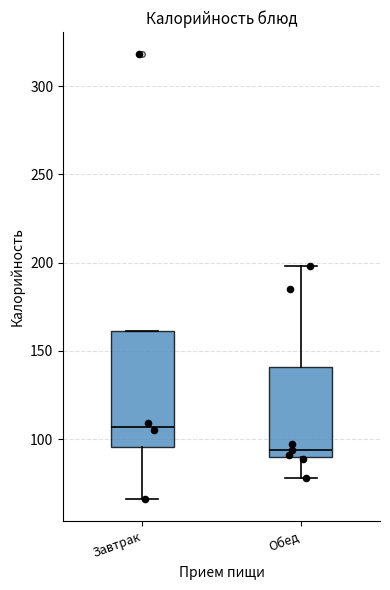

Reading left to right, transcribe this box plot: for each box, give where its median line is, the range the box spans, and where its two whiskers end, as read against the y-axis. The values are not printed on the chart, so give them approximately, as read against the axis.

Завтрак: median 105, box 95 to 160, whiskers 65 to 160
Обед: median 95, box 90 to 140, whiskers 80 to 200